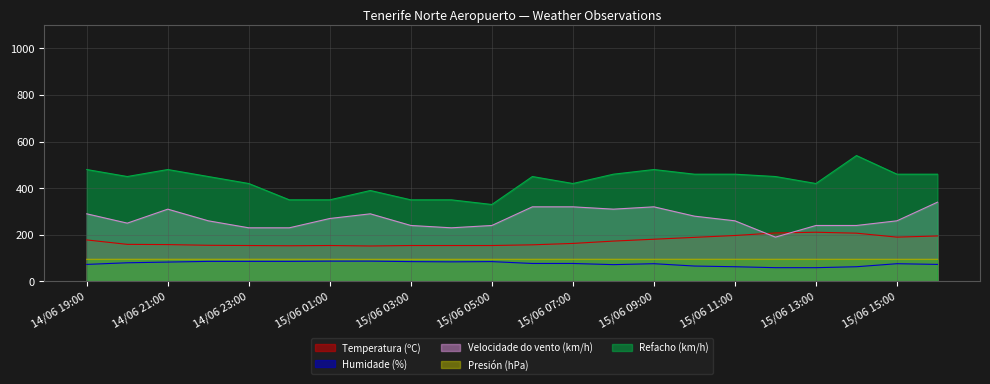

True or false: Refacho (km/h) has more than 0 interior local peaks.

True